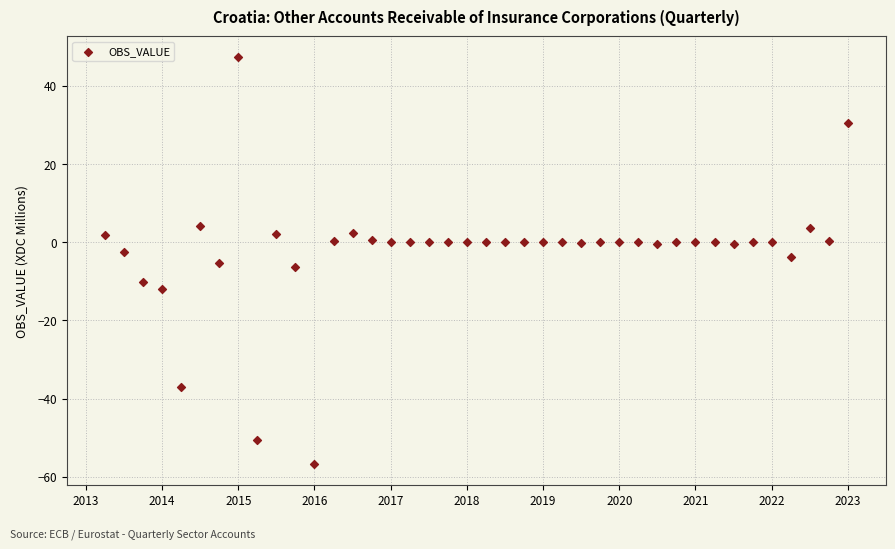

What is the range of X values (max minus min)?

9.8